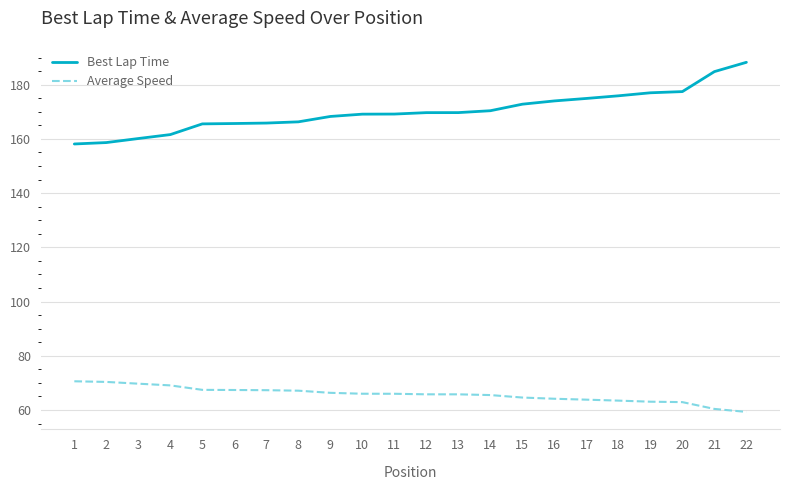

List the series in order of their peak value, highest first.

Best Lap Time, Average Speed